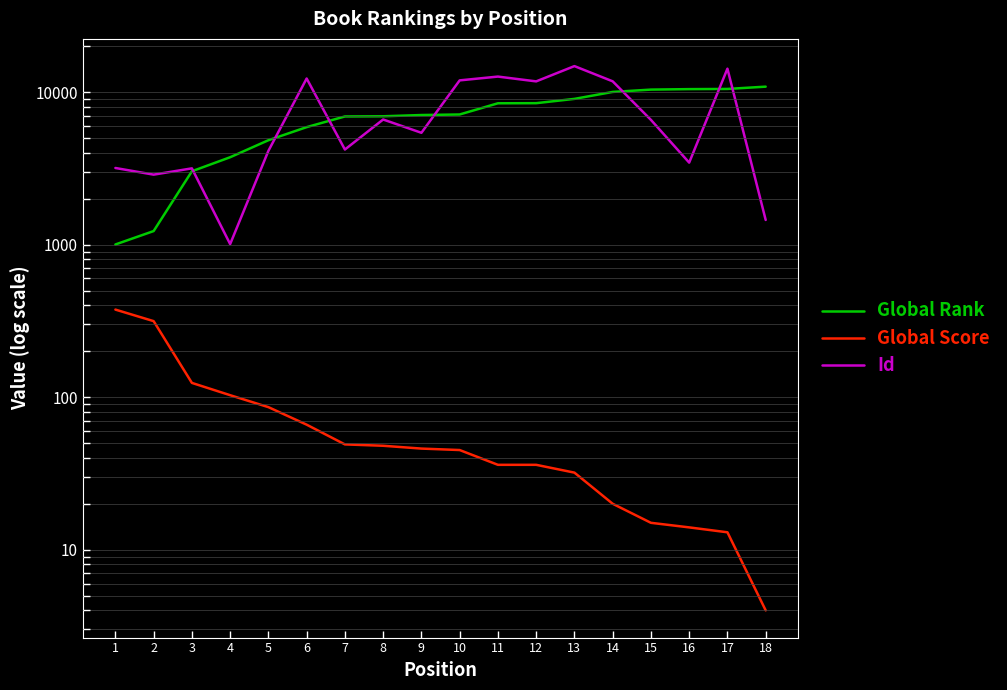

At which category does Id reach its first local peak?

3